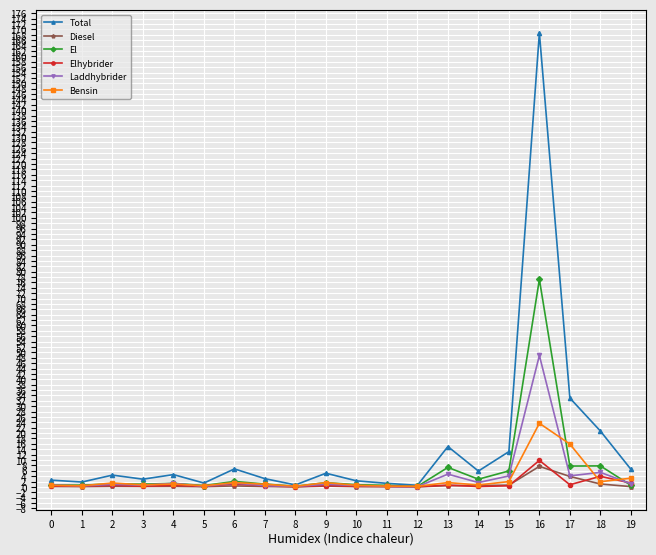

Is it true that El equals 1.6 at 9?

True